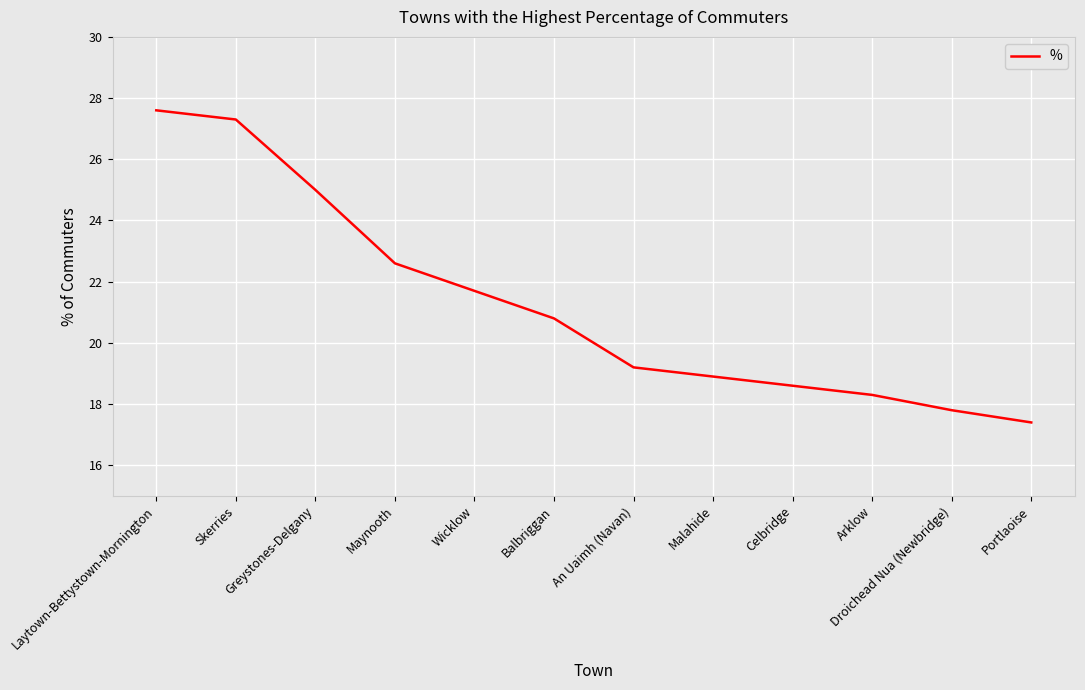

Reading left to right, list all the values displayed in this chart.

Laytown-Bettystown-Mornington=27.6	Skerries=27.3	Greystones-Delgany=25.0	Maynooth=22.6	Wicklow=21.7	Balbriggan=20.8	An Uaimh (Navan)=19.2	Malahide=18.9	Celbridge=18.6	Arklow=18.3	Droichead Nua (Newbridge)=17.8	Portlaoise=17.4